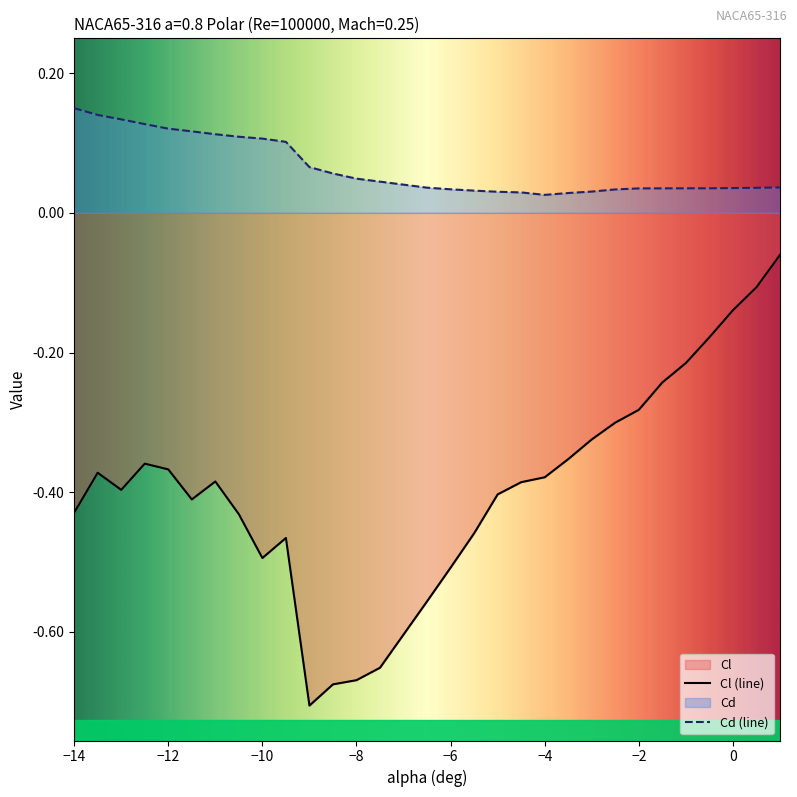

What is the sum of all Cl values?

-11.7